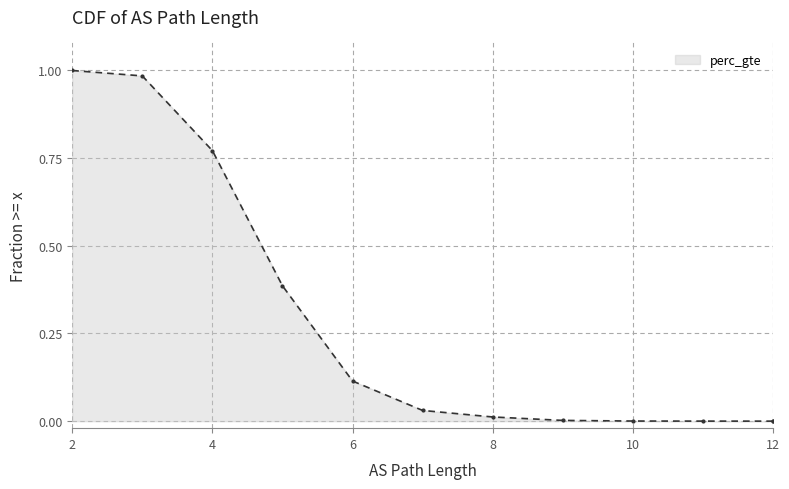

How many values exceed 0?

11